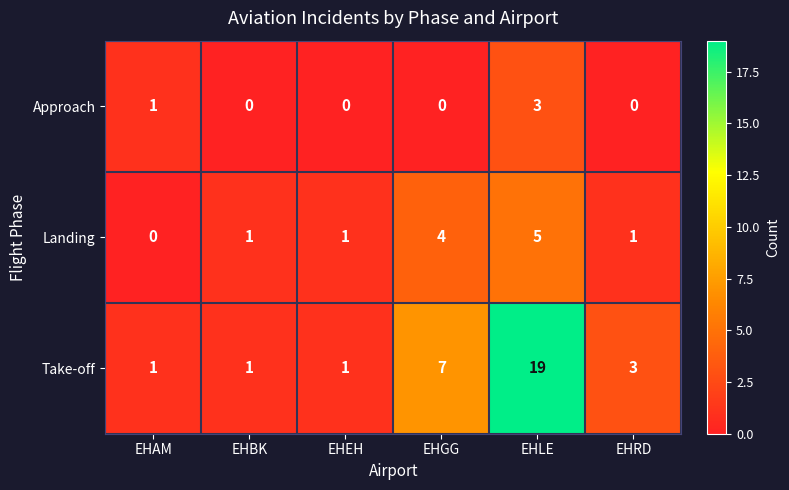

How many categories are shown in the chart?

6